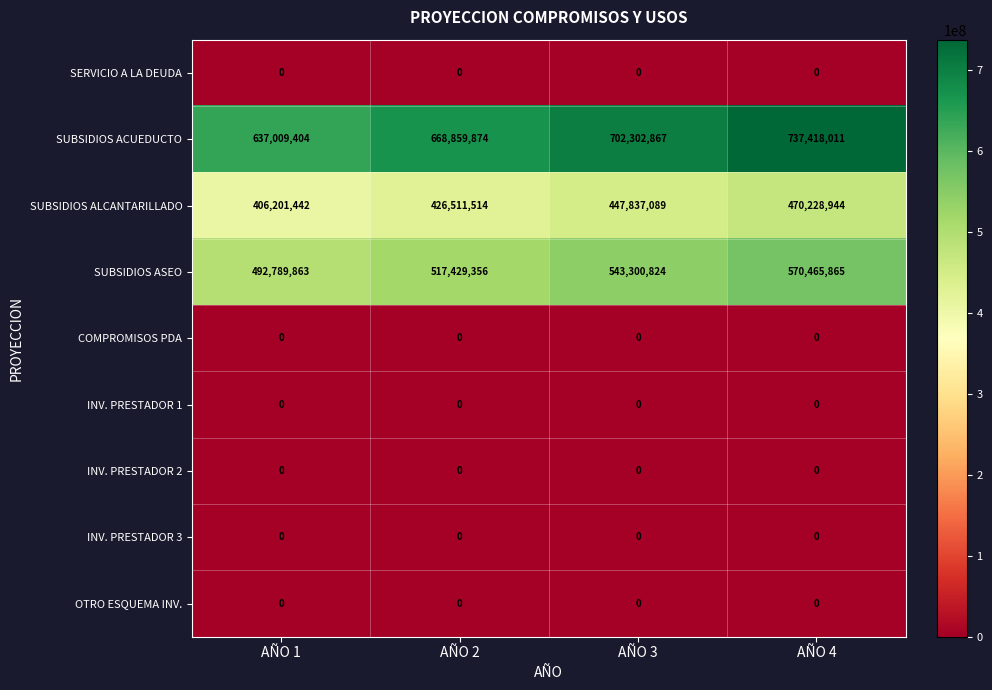

What is the difference between the maximum and minimum values in the SUBSIDIOS ALCANTARILLADO series?

64027502